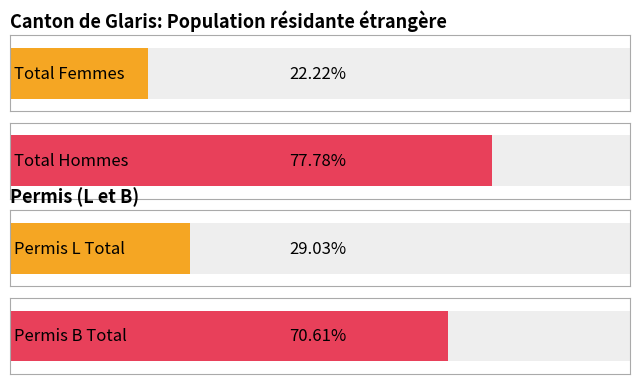

How many values in the Hommes series are below 208?

2